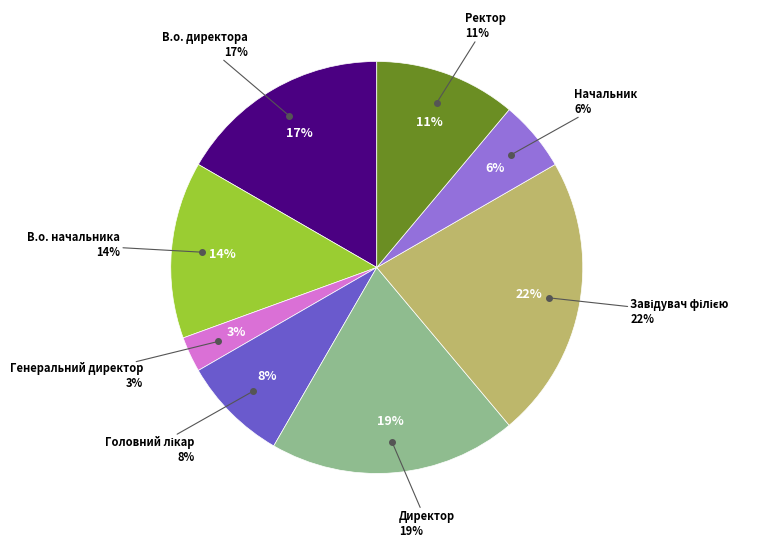

Rank the categories by value from highest to lowest.

Завідувач філією, Директор, В.о. директора, В.о. начальника, Ректор, Головний лікар, Начальник, Генеральний директор